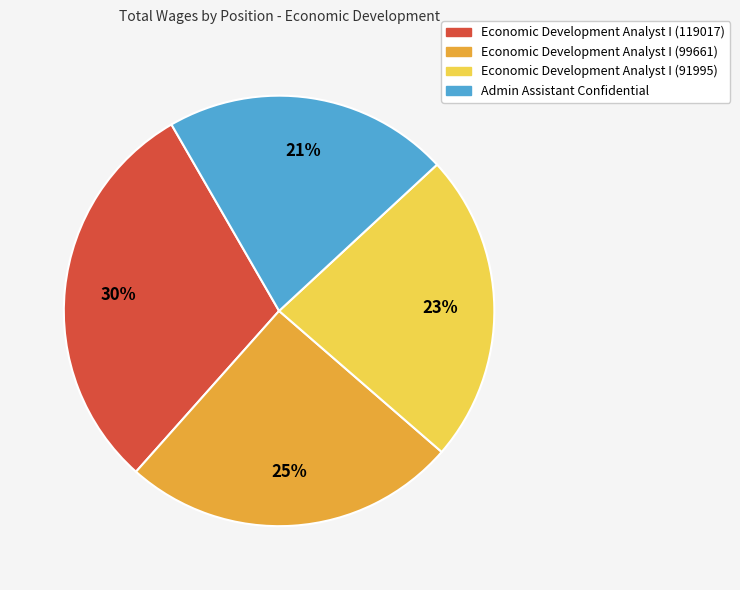

How many segments does this pie chart have?

4